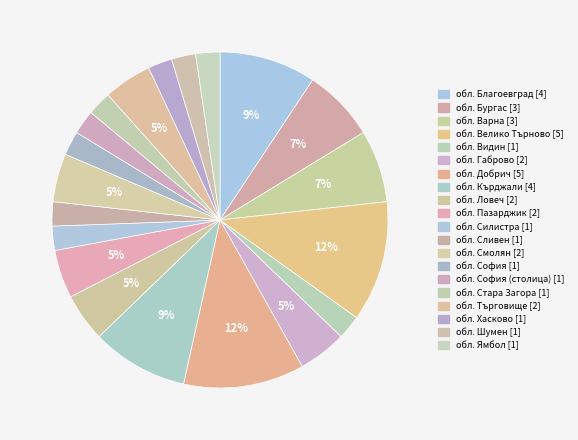

Count the number of slices in the pie.

20